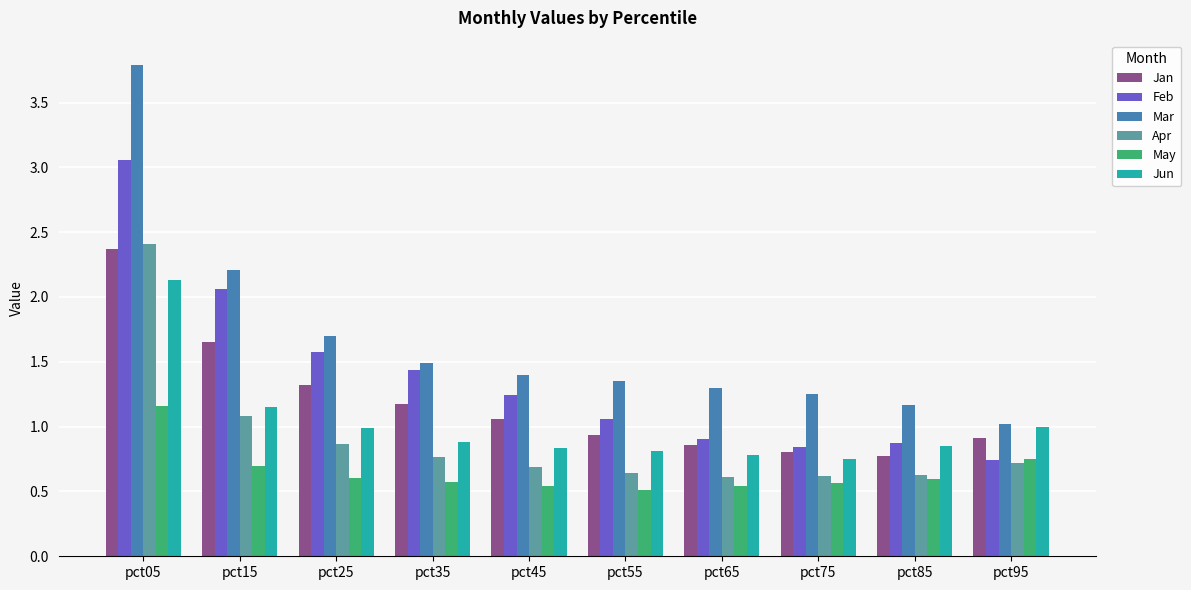

Which category has the highest value in the May series?

pct05